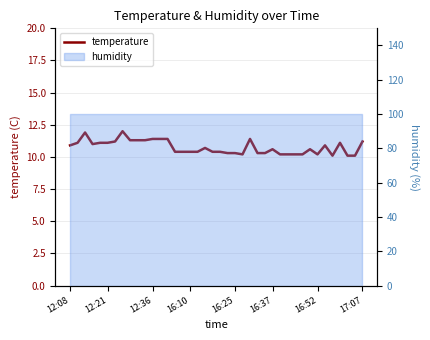

What is the sum of the values at 29 and 8?

21.5